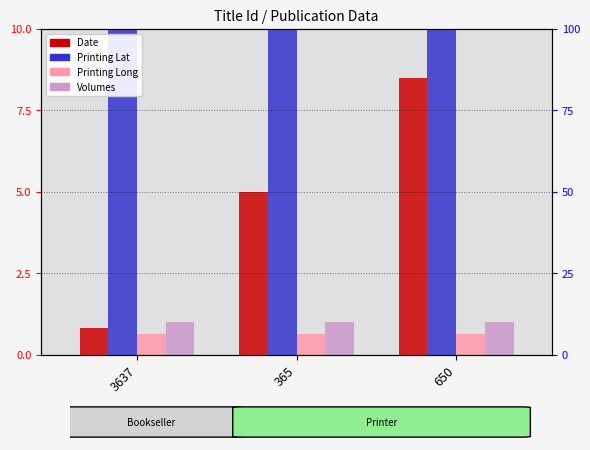

Which category has the lowest value across all series?

3637